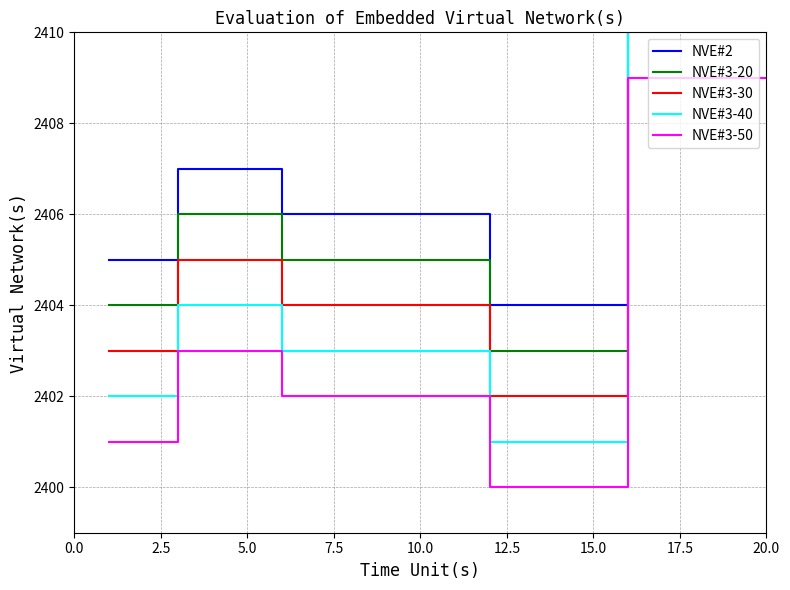

At how many categories does at least one series exceed 2406?

8